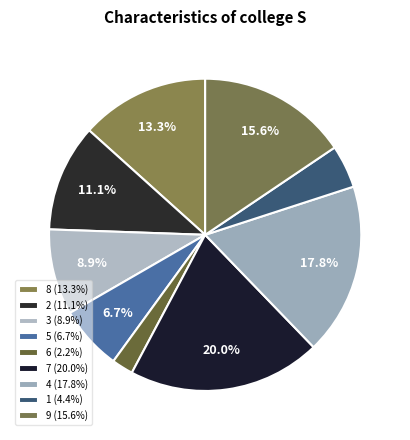

How many segments does this pie chart have?

9